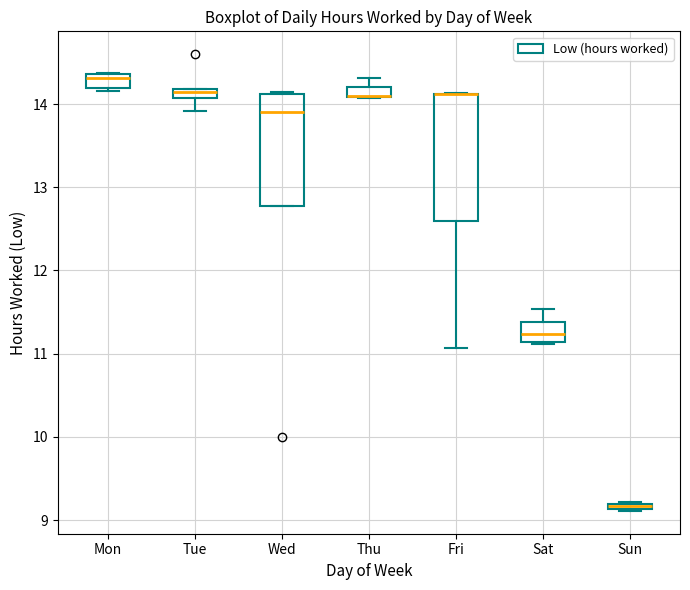

Where is the lower edge of the box for Wed on the y-axis? The values are not printed on the chart, so give them approximately, as read against the axis.

12.8